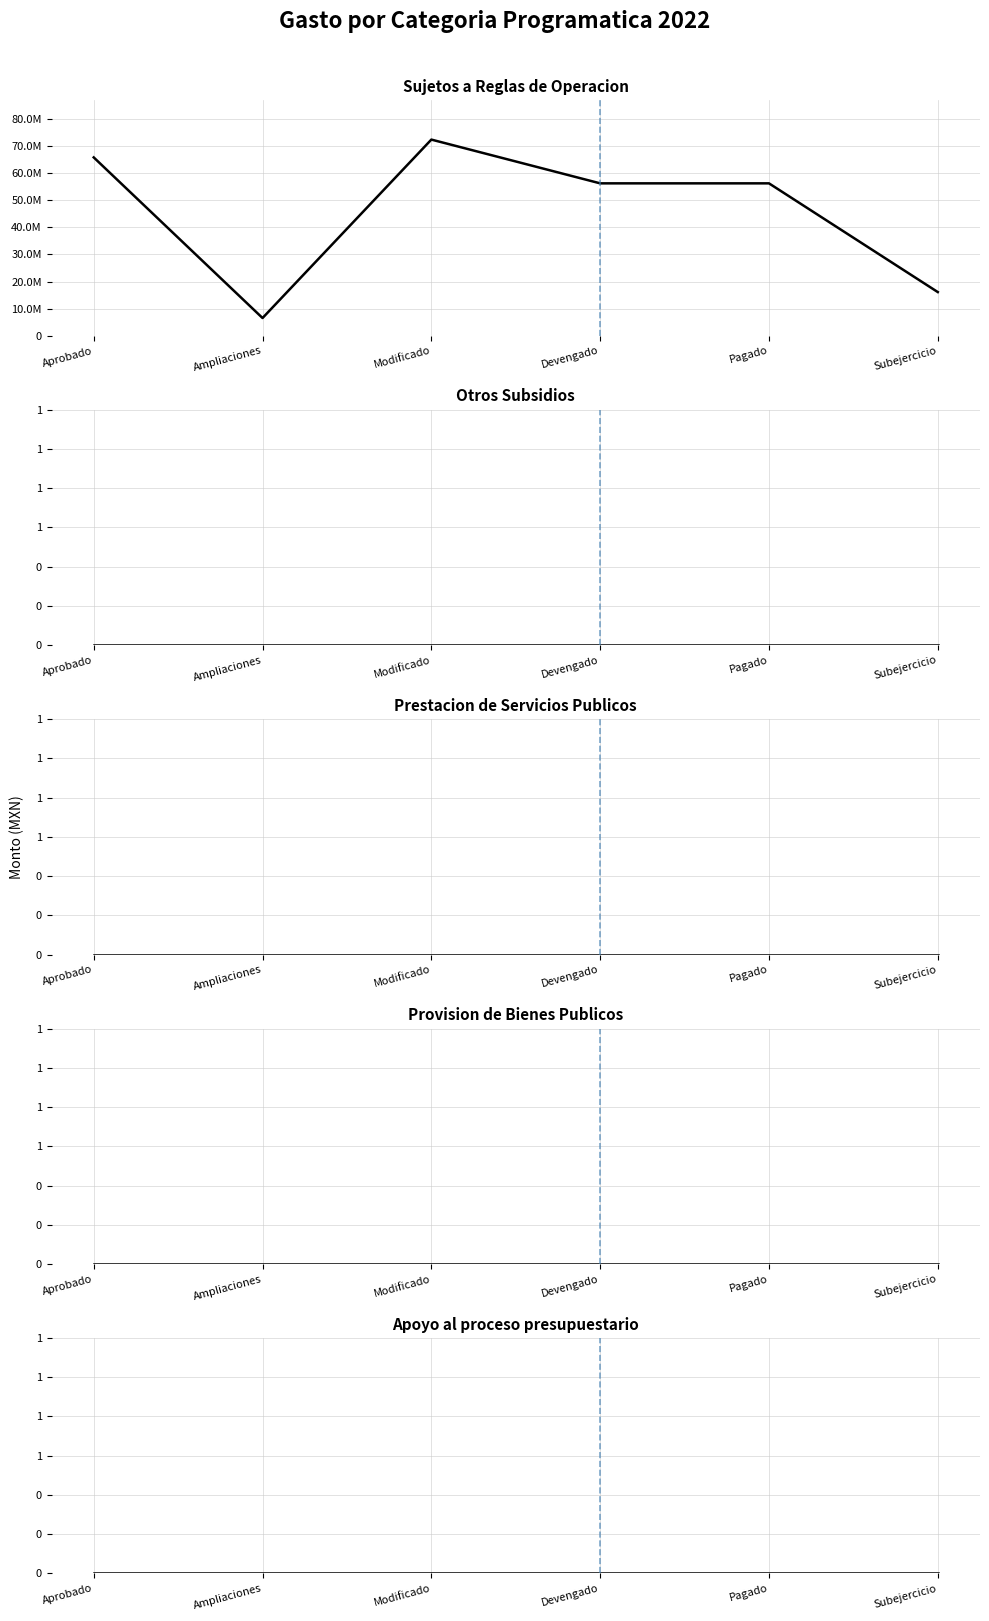

What is the total value across all series at Pagado?

56166690.5